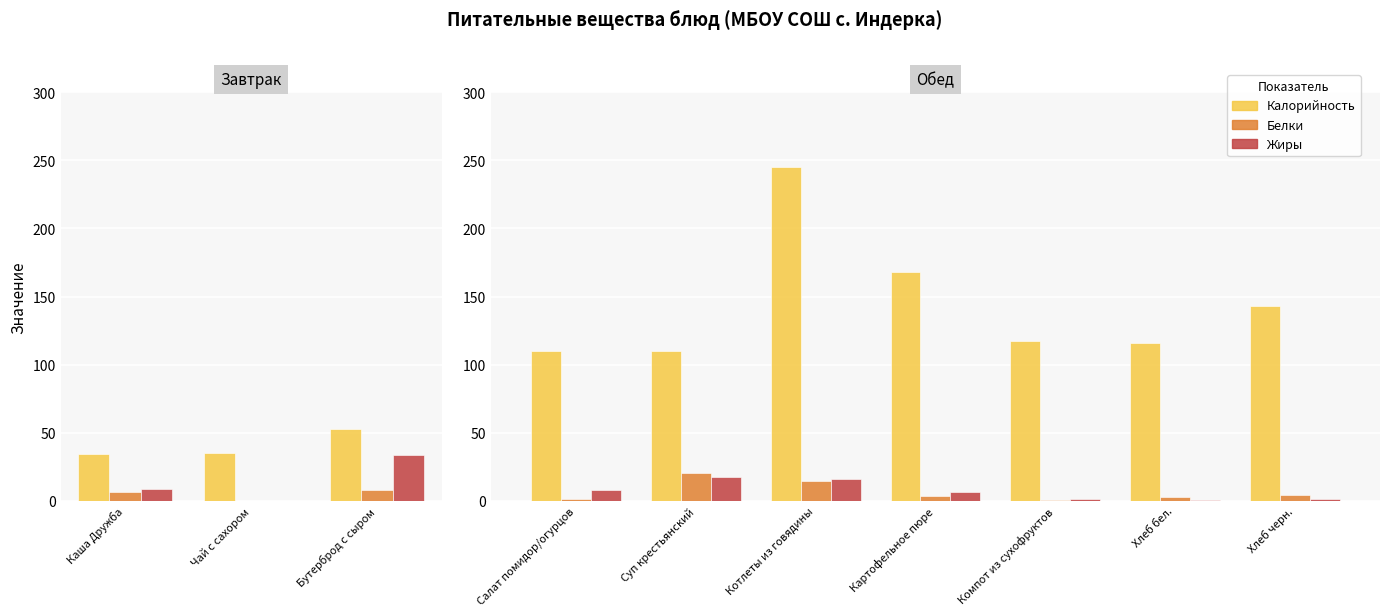

What is the sum of the Белки values at Хлеб бел. and Суп крестьянский?

23.2